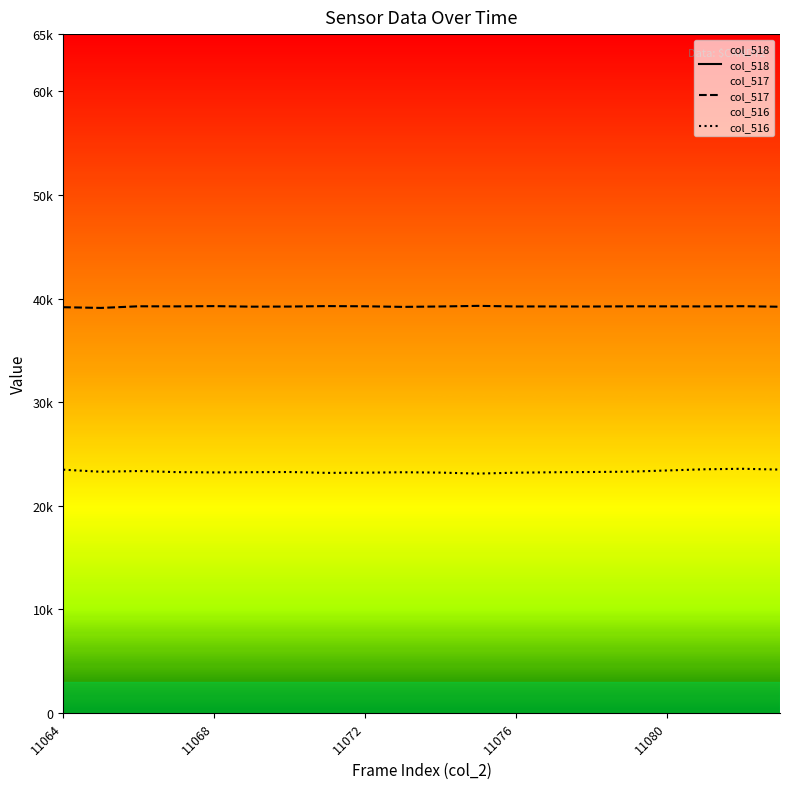

True or false: col_517 and col_518 cross at least once.

False